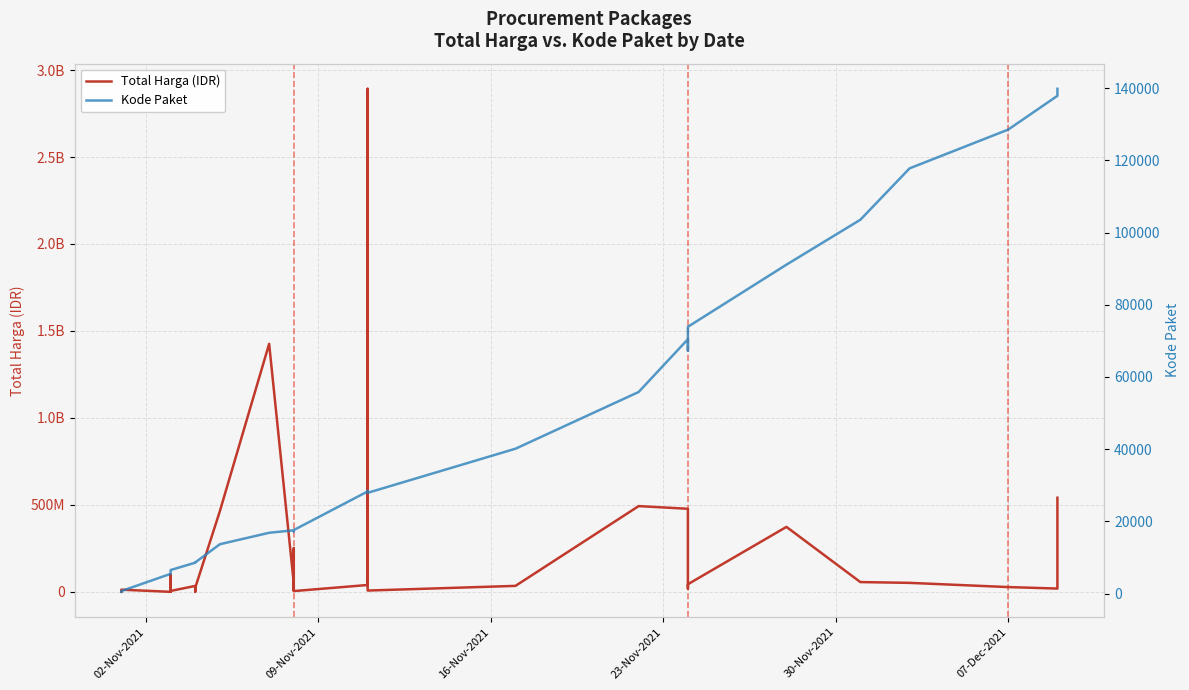

How many distinct data groups are displayed?

2